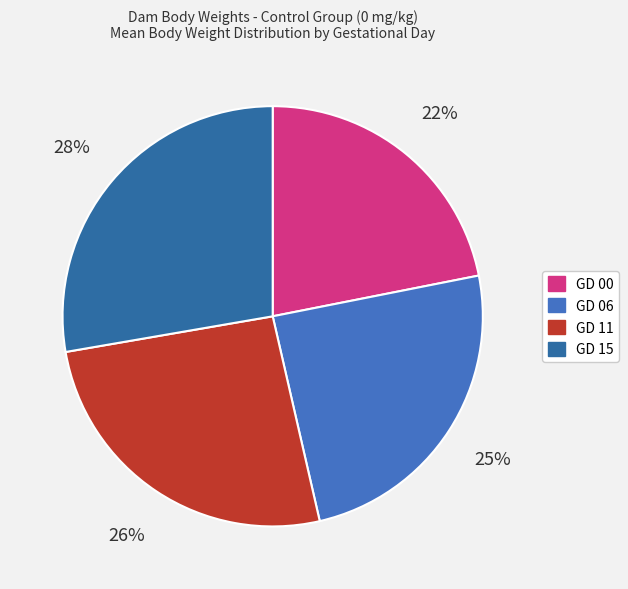

True or false: GD 11 accounts for 35% of the total.

False